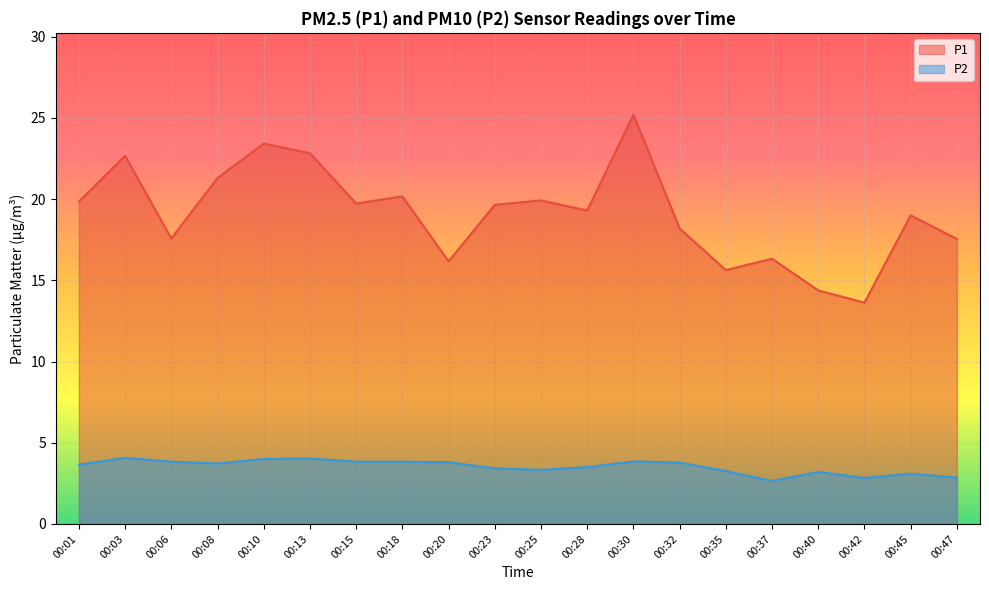

Which series has the largest range (max minus min)?

P1